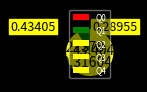

What is the smallest slice in the pie chart?

Q0